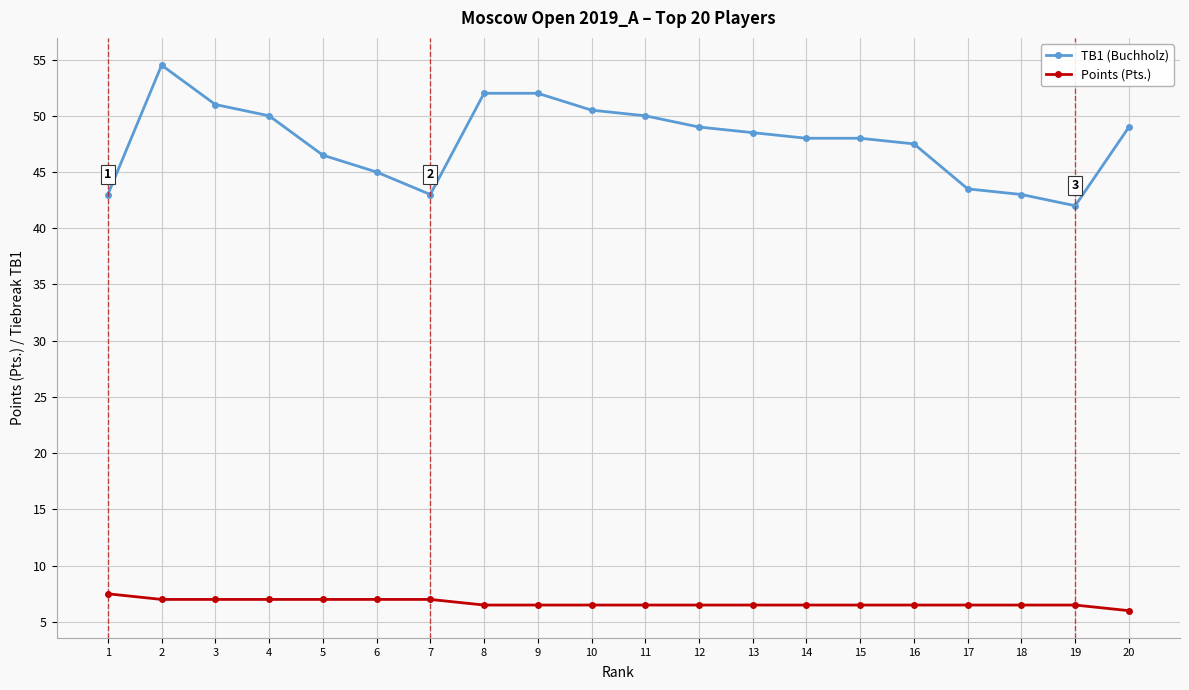

True or false: Points (Pts.) has a value of 6.5 at 17.

True